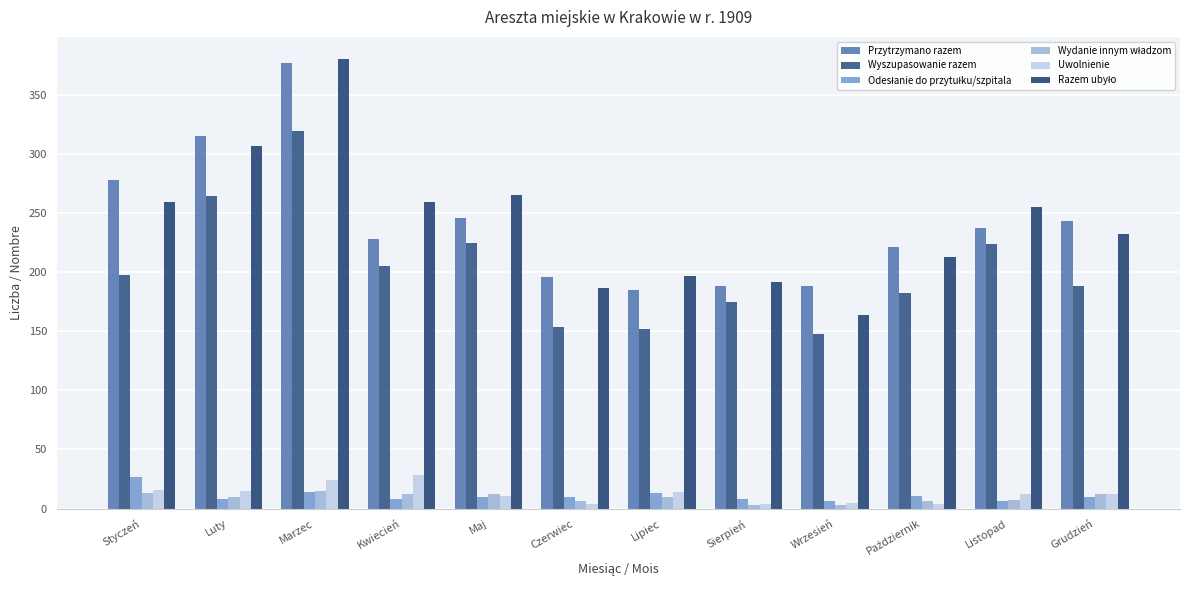

Is it true that Wydanie innym władzom equals 15 at Marzec?

True